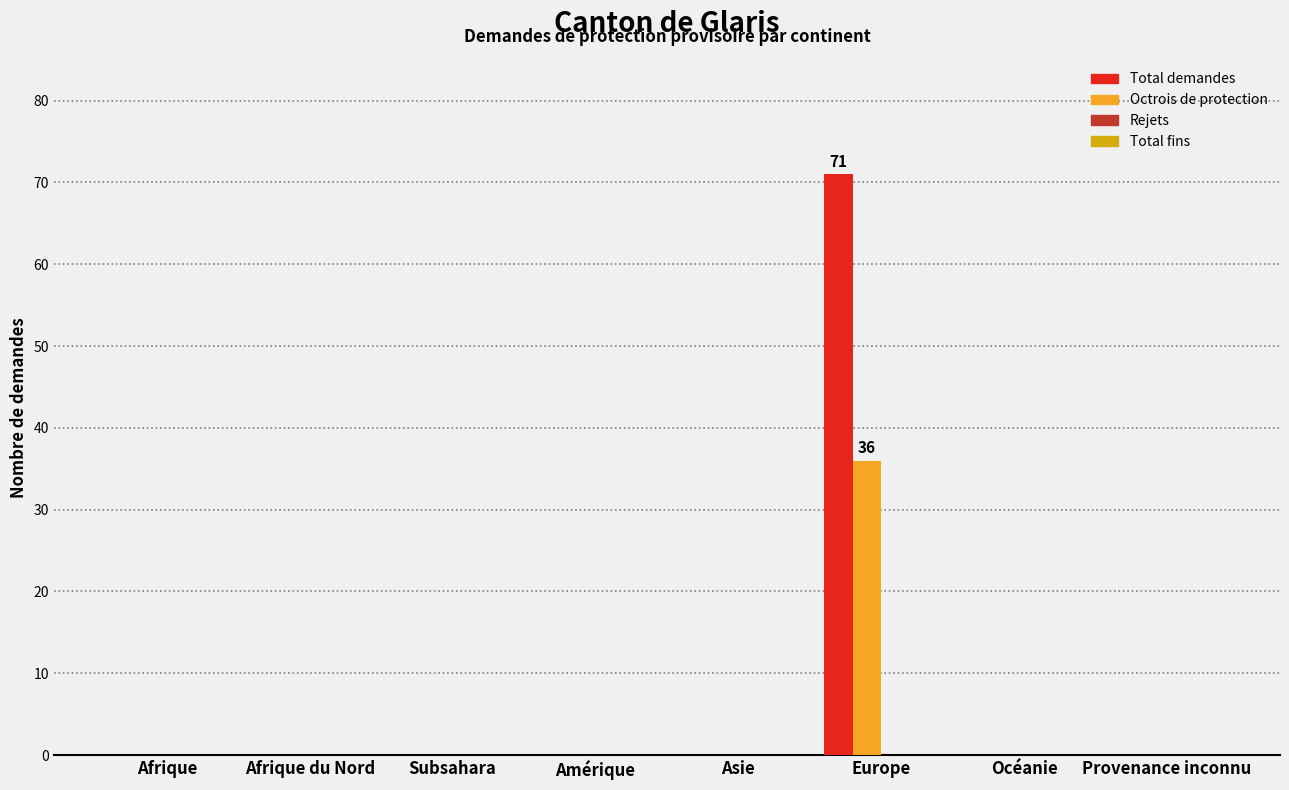

What is the maximum value for Total demandes?

71